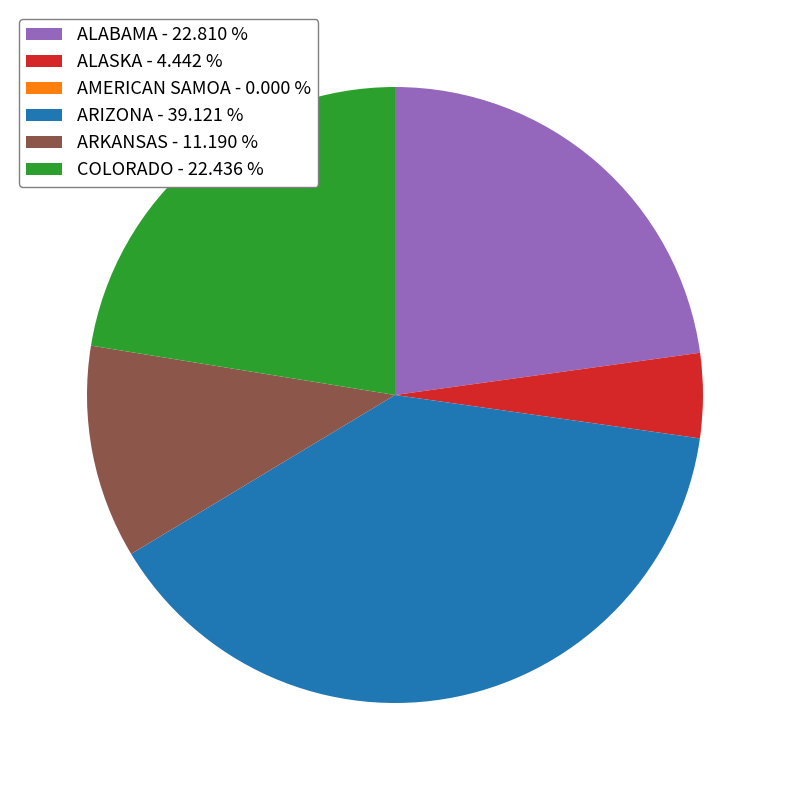

The ARIZONA slice represents 29% of the pie. True or false?

False